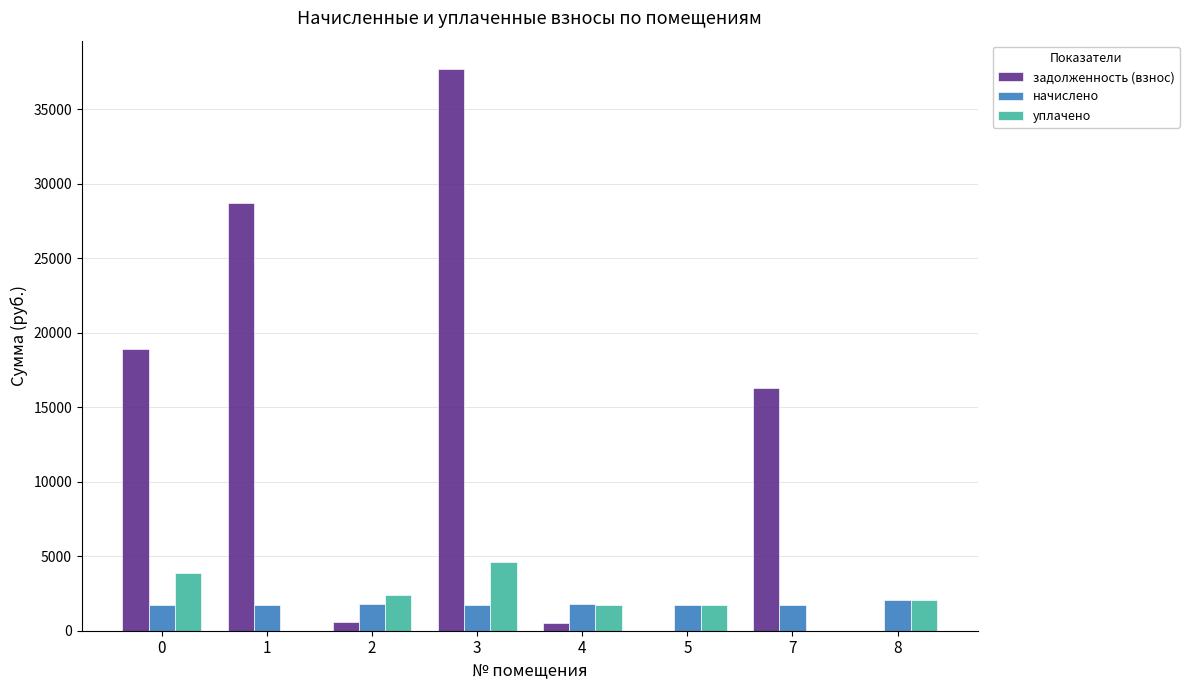

What is the sum of the уплачено values at 8 and 1?

2082.3